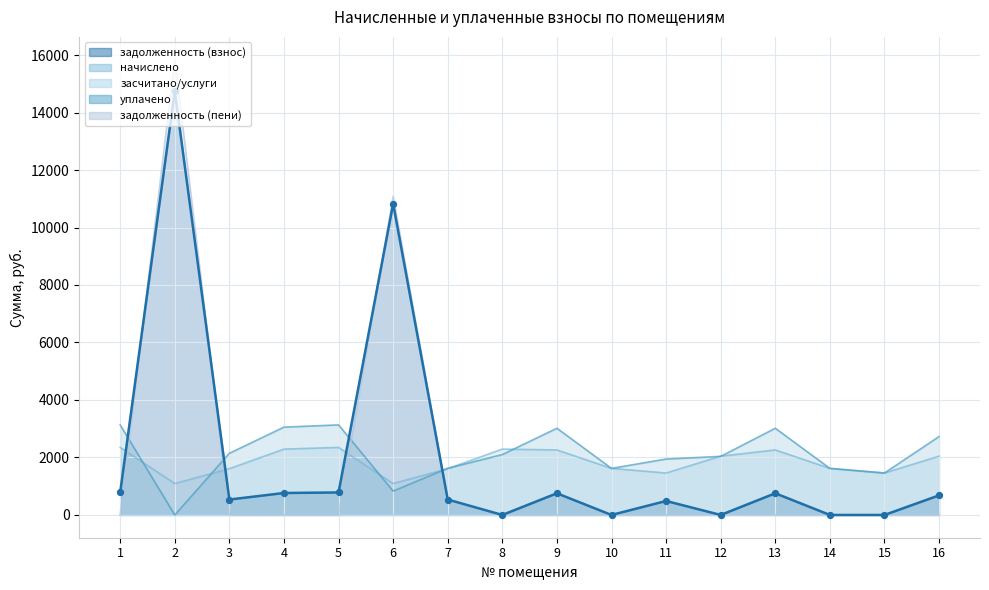

At how many categories does at least one series exceed 11153?

1